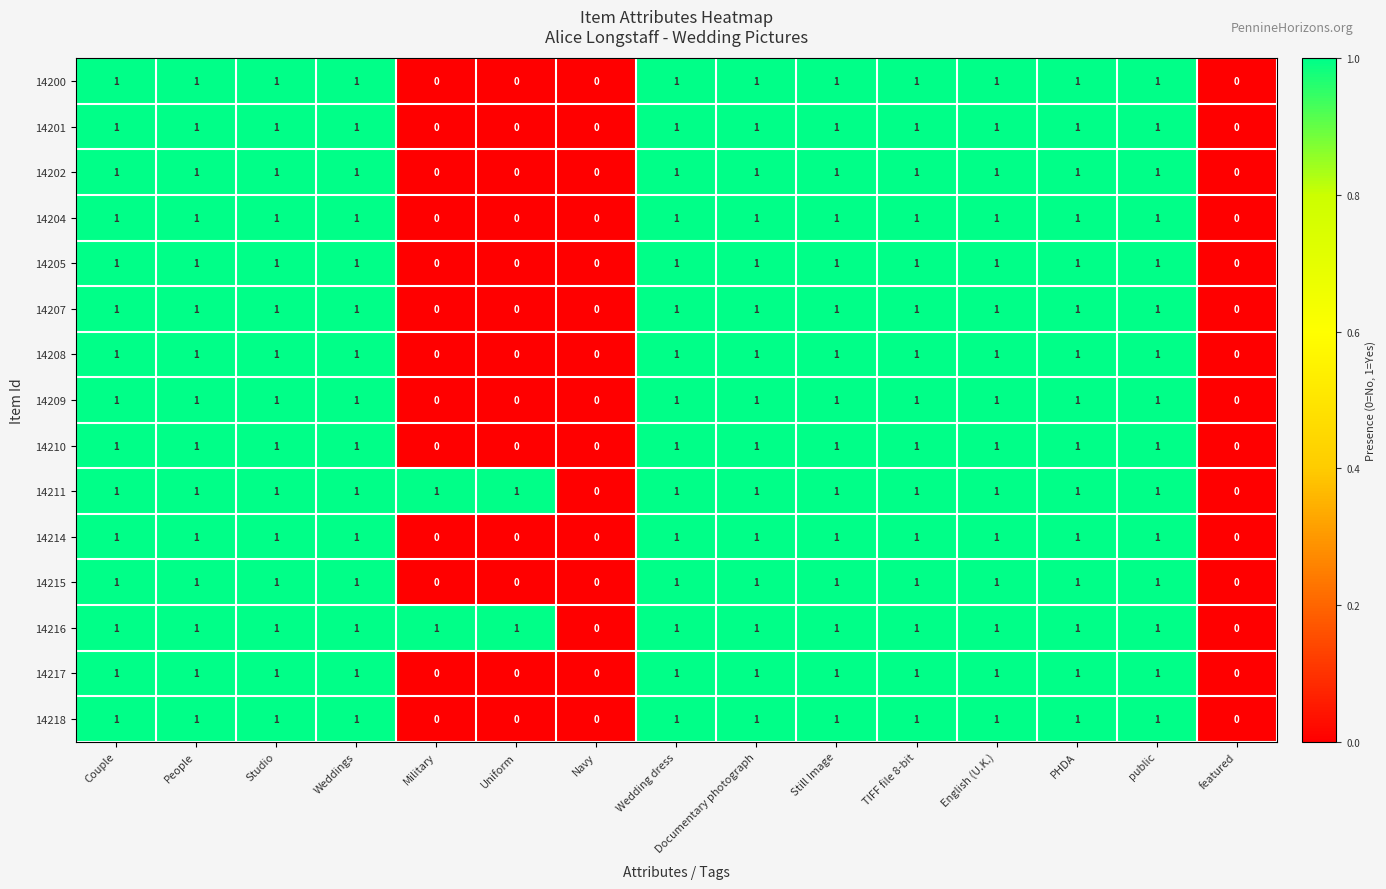

Count the 14204 values in the range 0 to 1.

15